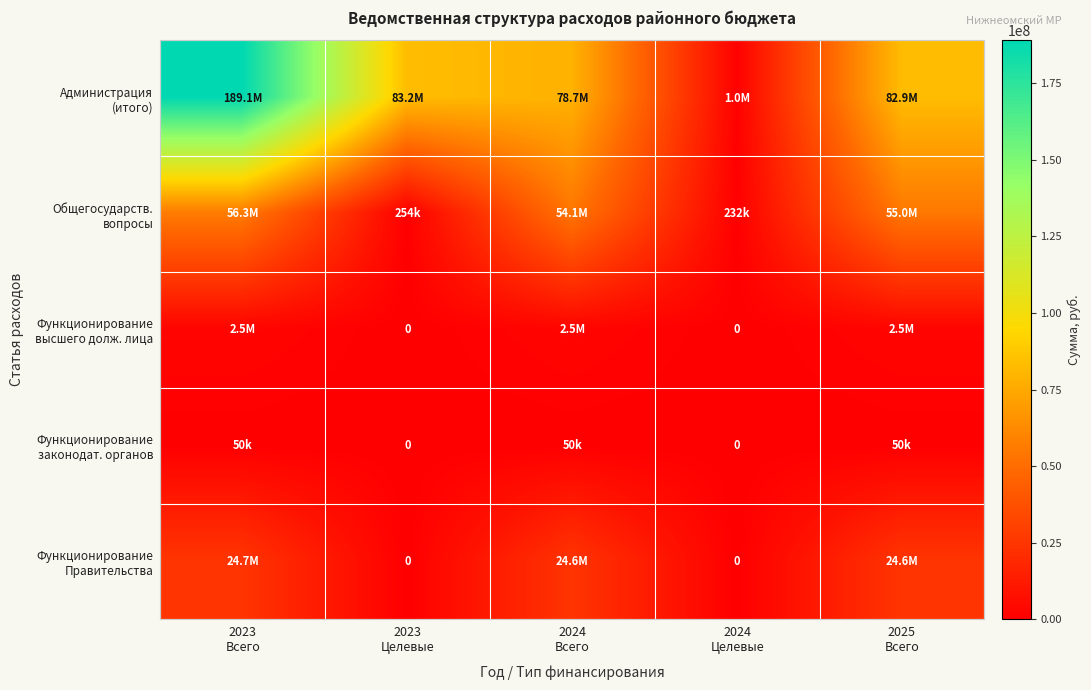

At 2023 Всего, list the series in order from largest to smallest.

Администрация (итого), Общегосударств. вопросы, Функционирование Правительства, Функционирование высшего долж. лица, Функционирование законодат. органов